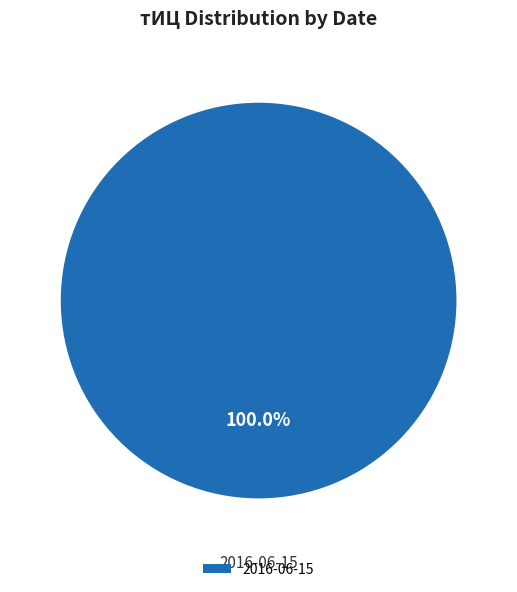

Rank the categories by value from lowest to highest.

2016-06-15